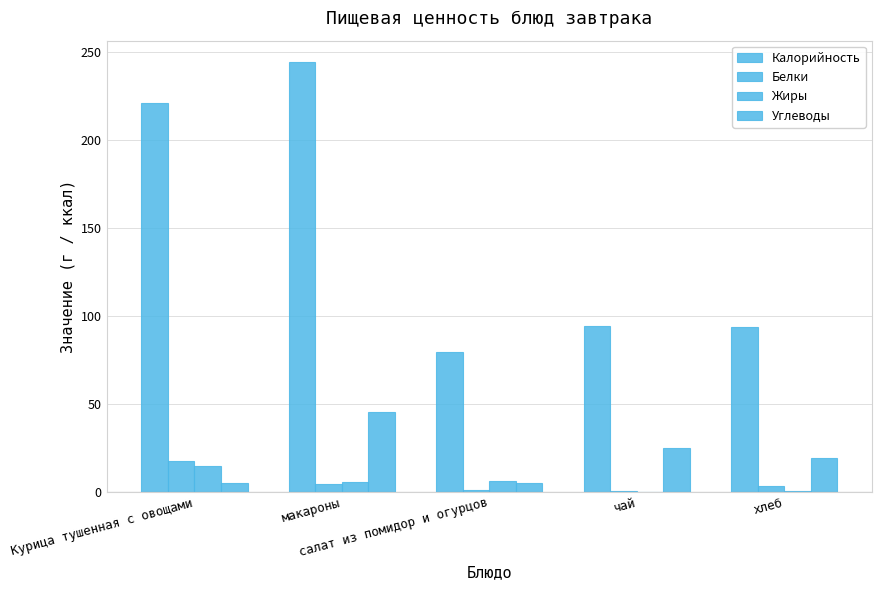

The value of Калорийность at Курица тушенная с овощами is 68.5. True or false?

False